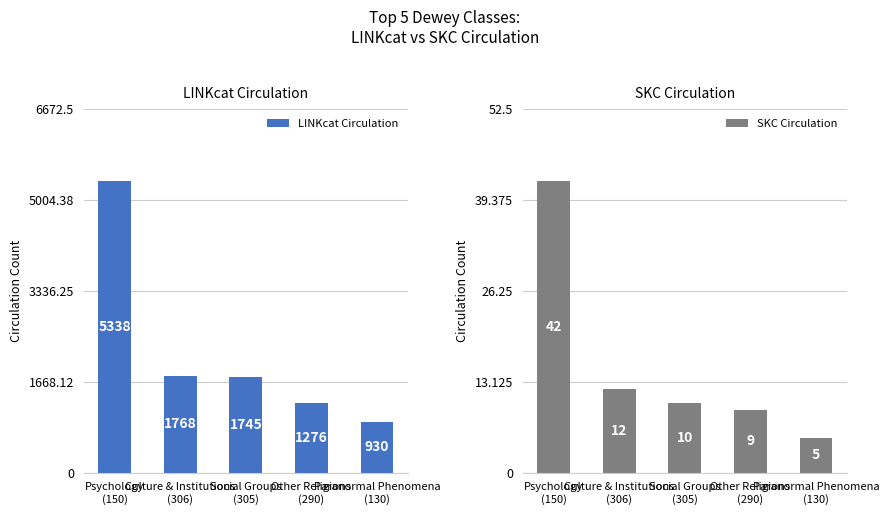

Between Psychology
(150) and Social Groups
(305), which series saw the biggest shift?

LINKcat Circulation